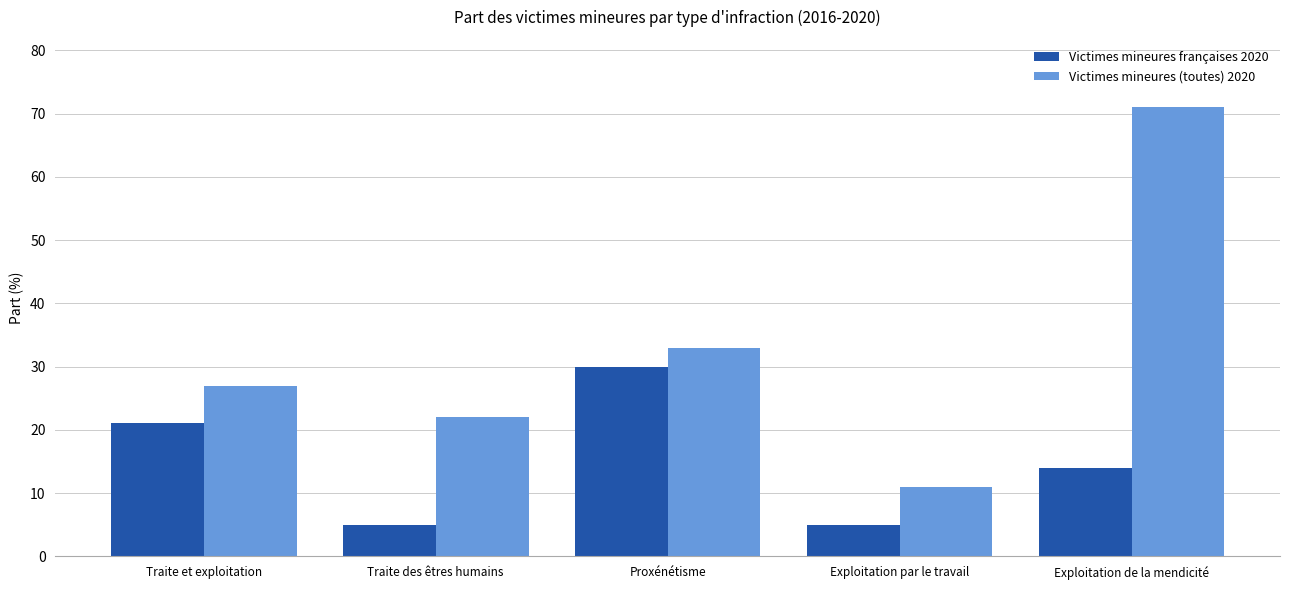

What is the sum of the Victimes mineures françaises 2020 values at Exploitation de la mendicité and Proxénétisme?

44